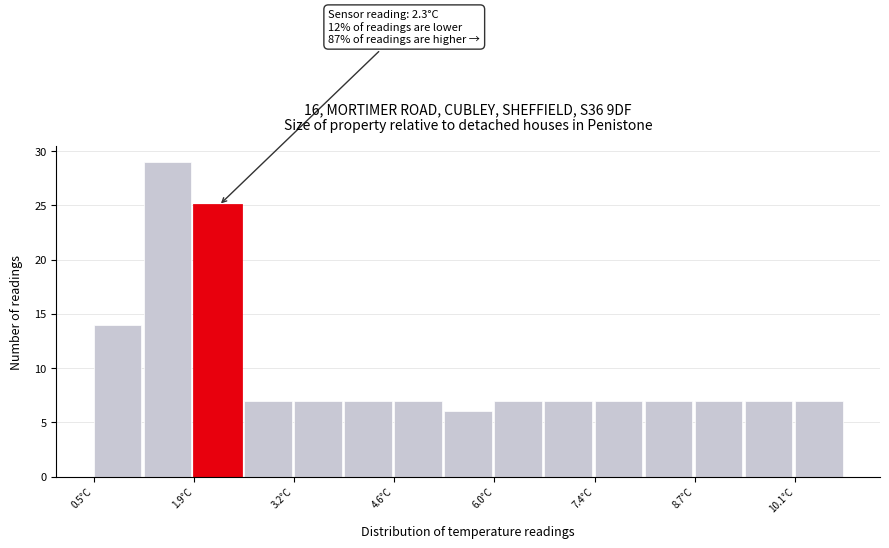

Read against the x-axis, roughly where is the centre of the tallest bar?

1.6